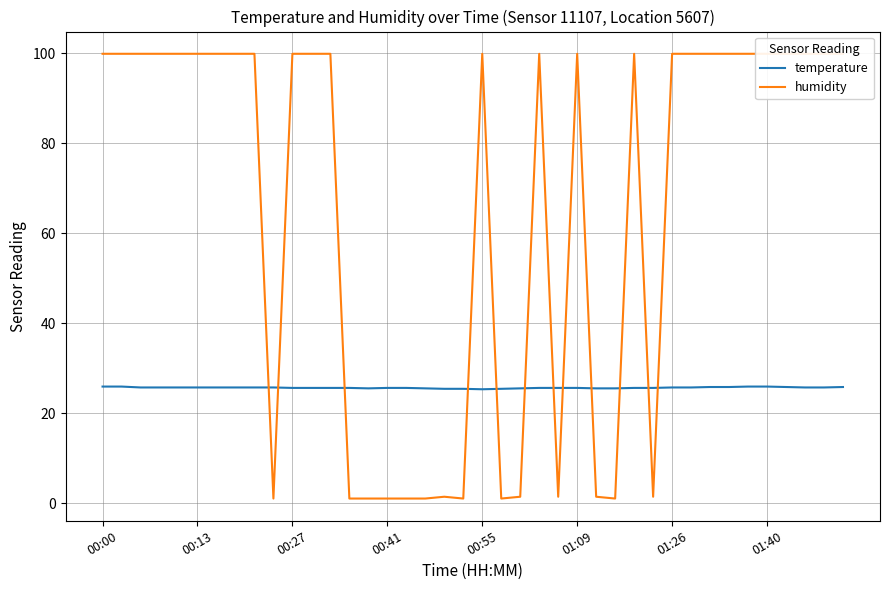

What is the highest value of the temperature series?

25.9